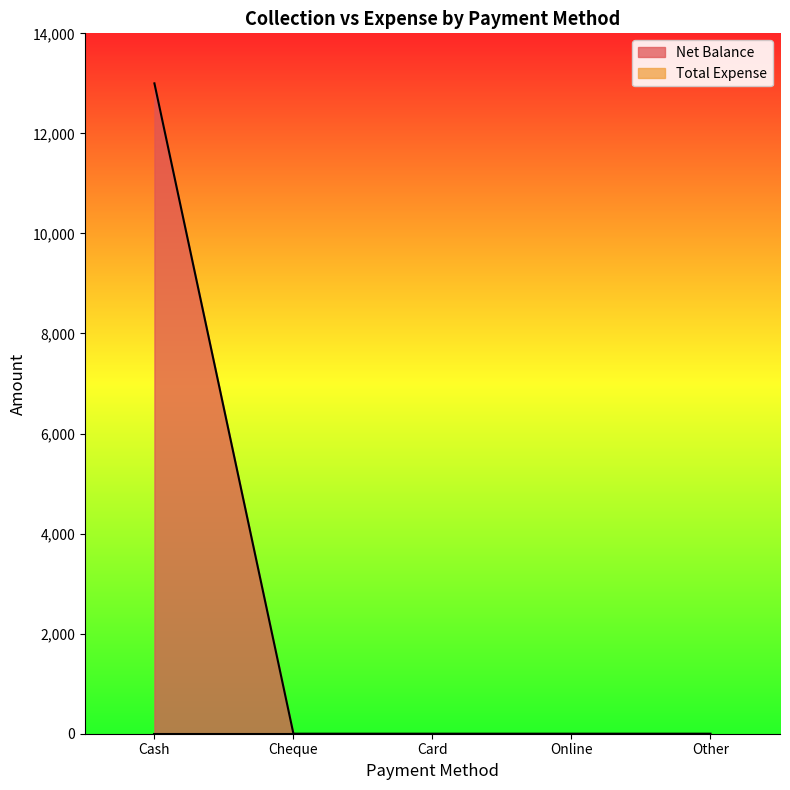

True or false: the data shows -7226 at Card.

False